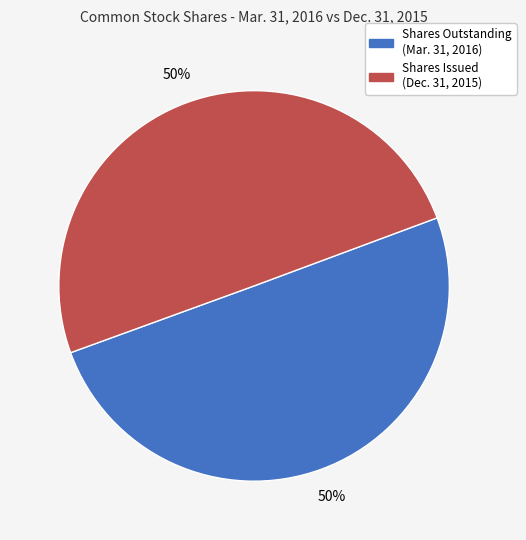

To the nearest percent, what is the average slice percentage?

50%